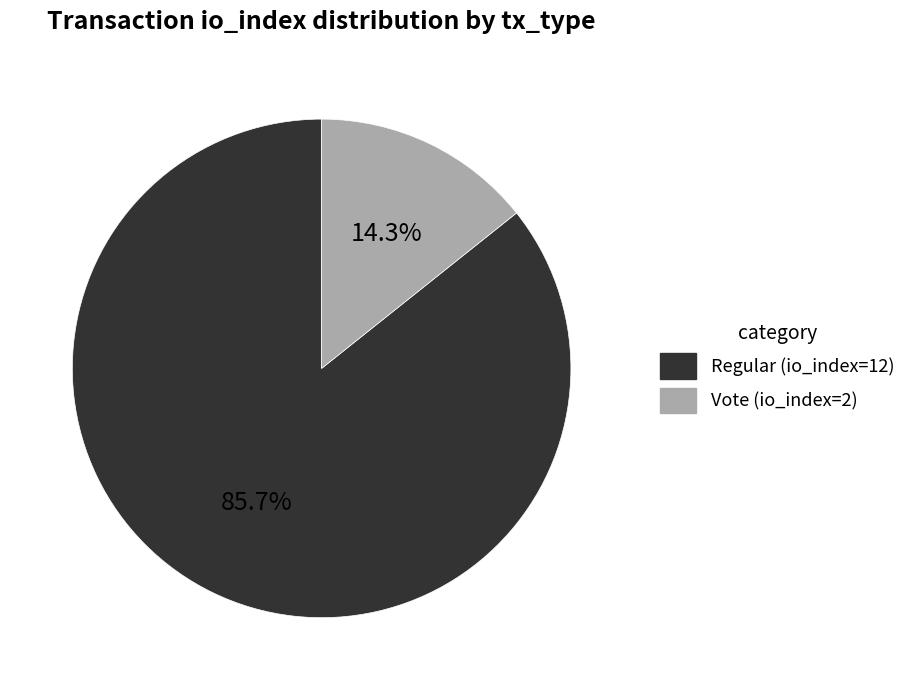

To the nearest percent, what percentage of the pie is Vote (io_index=2)?

14%